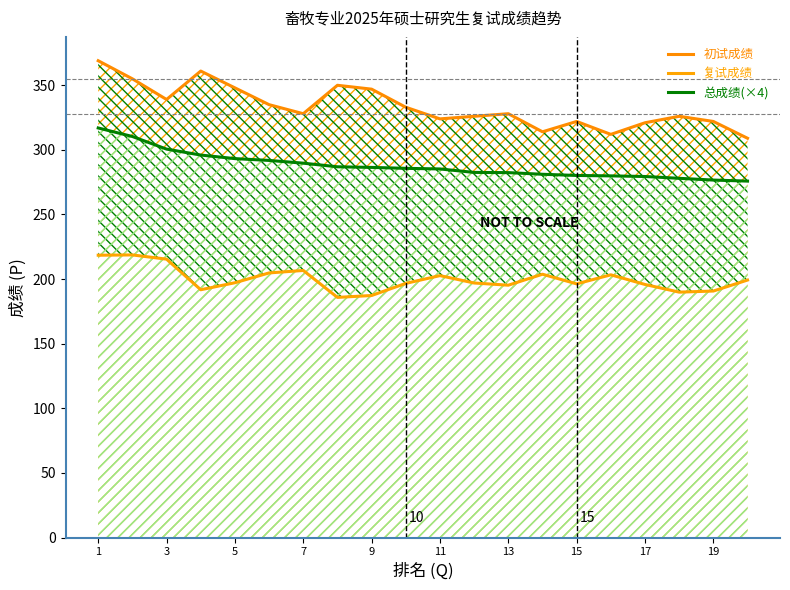

How many lines are shown in the chart?

3